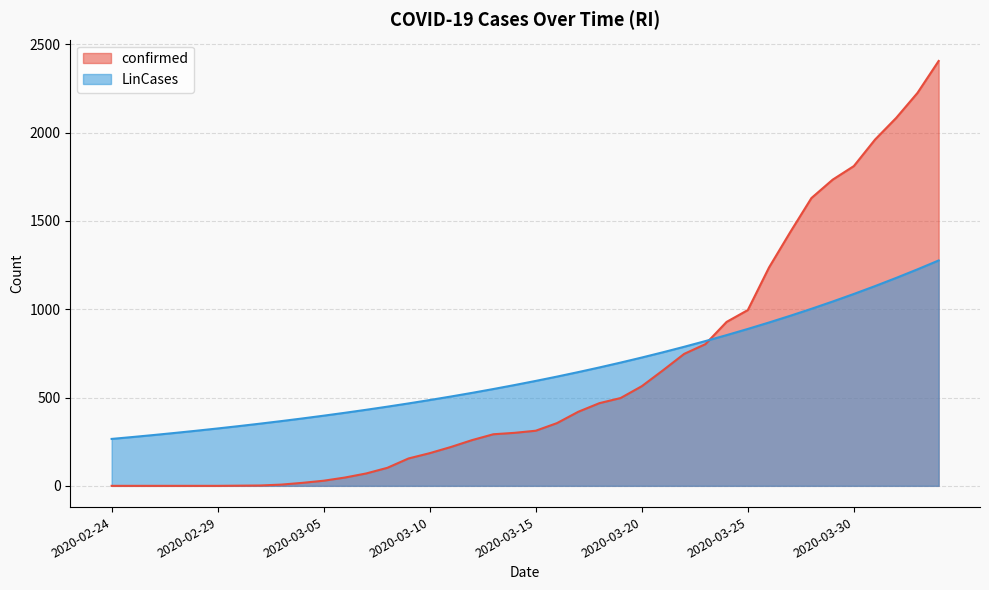

How many lines are shown in the chart?

2